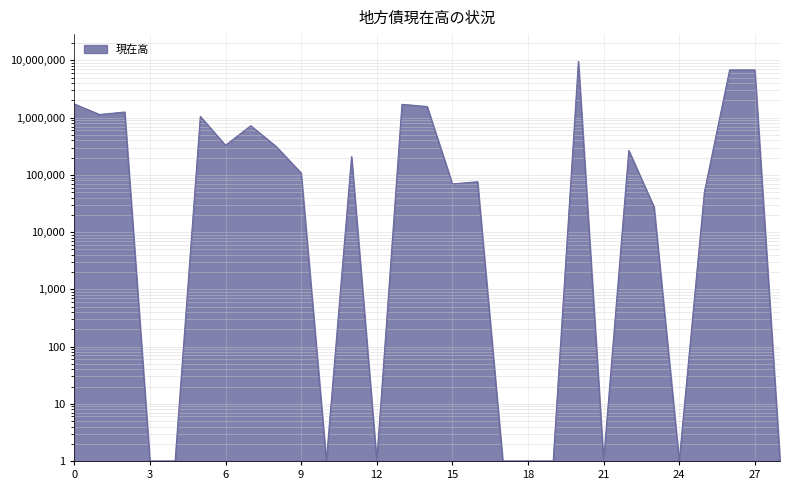

True or false: the data shows 1 at 21.

True